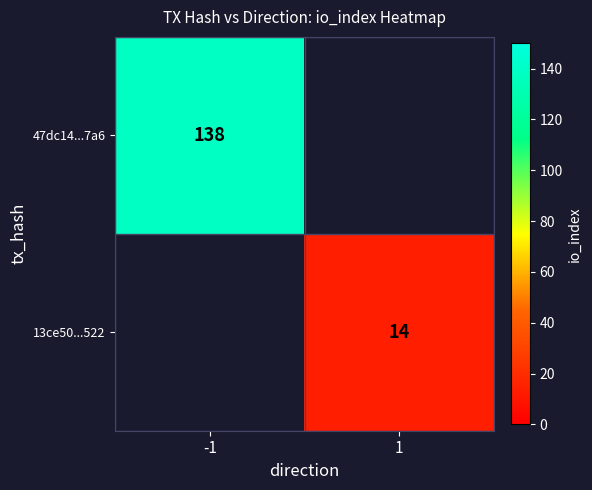

Is it true that 47dc14...7a6 equals 60 at -1?

False